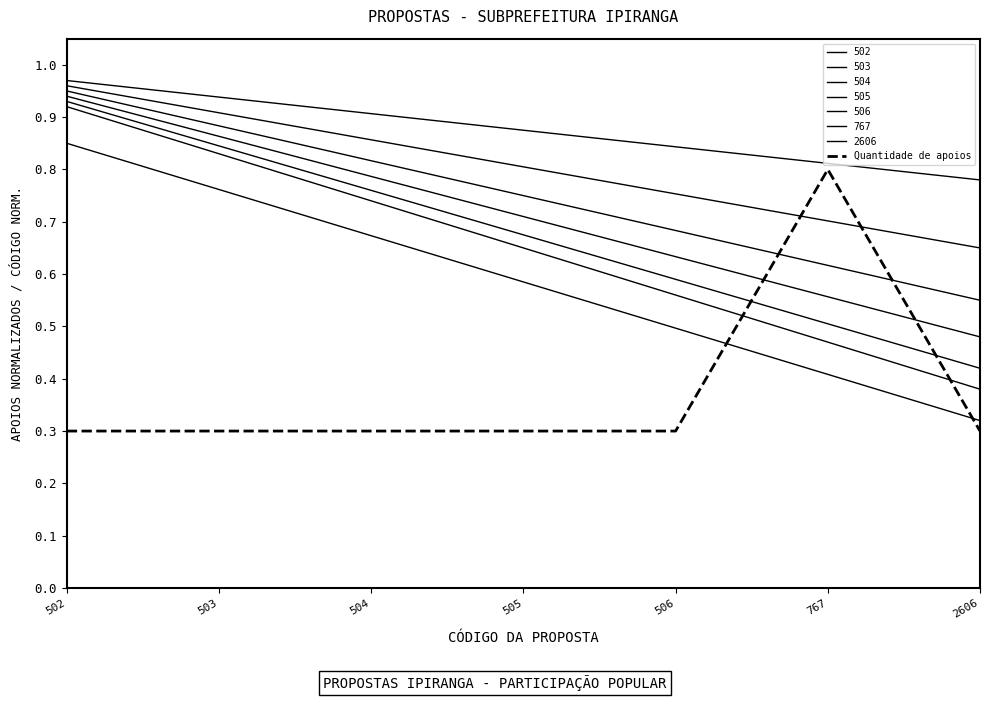

The chart shows a value of 0.5 at 2606. True or false?

False